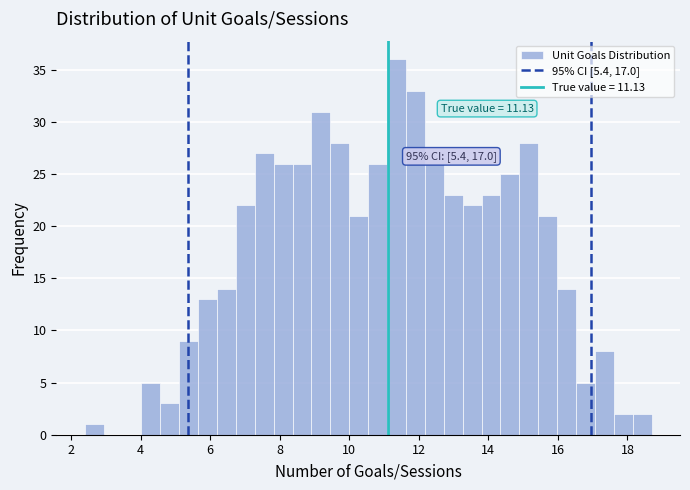

Read against the x-axis, roughly where is the centre of the tallest bar?

11.4